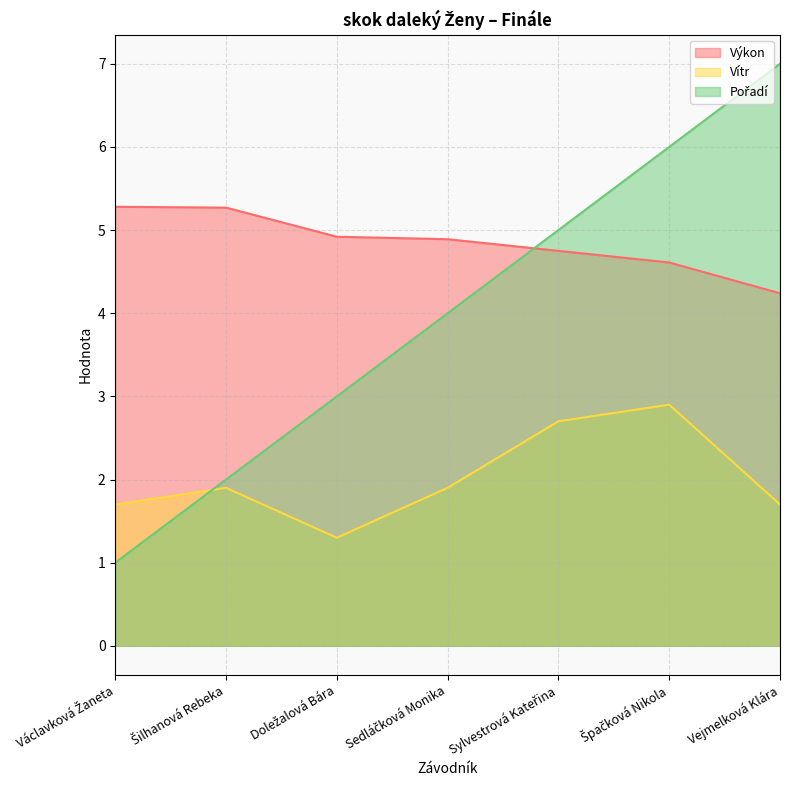

Between Vejmelková Klára and Sedláčková Monika, which is larger?

Sedláčková Monika